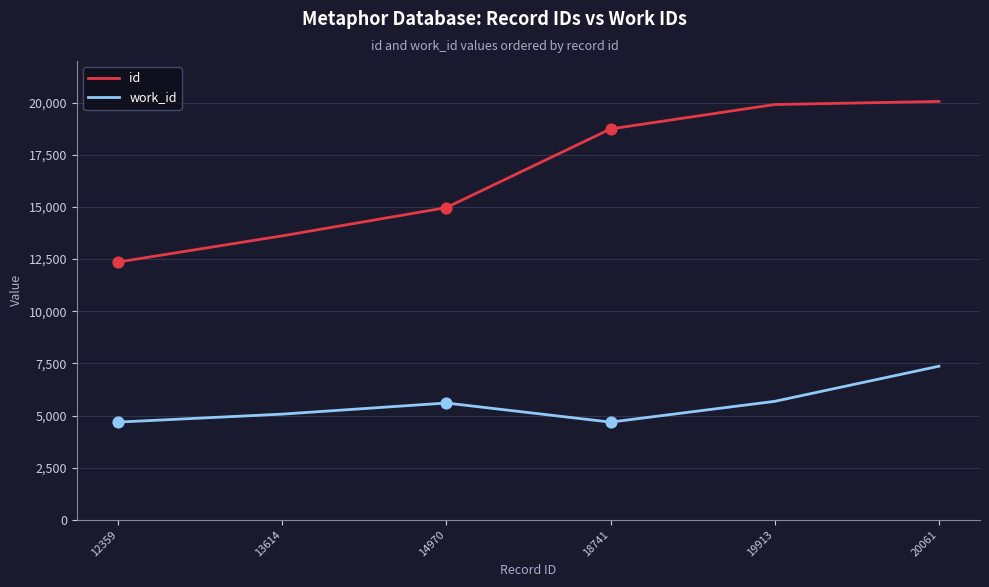

Which series has the largest total across all categories?

id